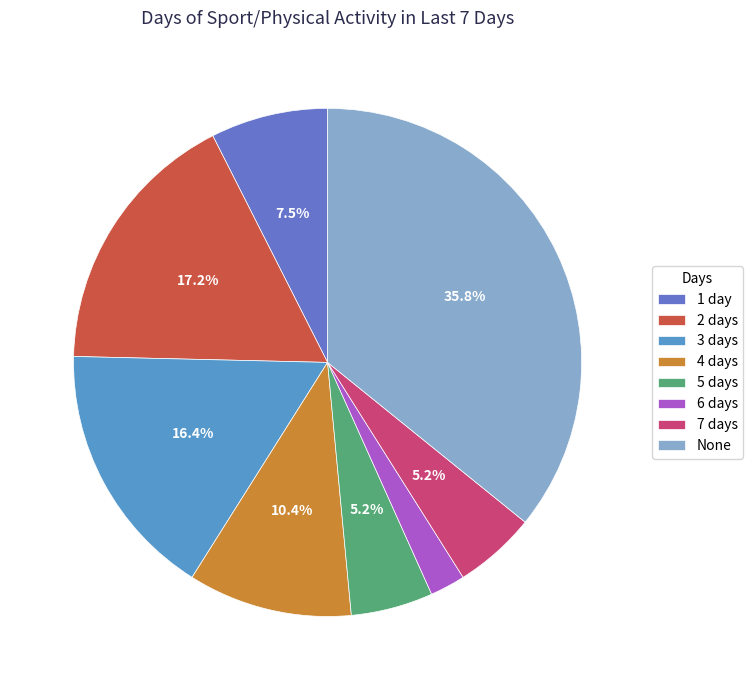

Which has a higher value, 4 days or 7 days?

4 days